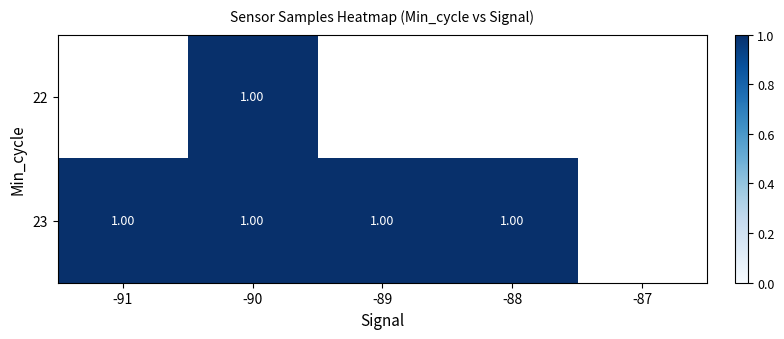

Is it true that 23 equals 0.4 at -88?

False